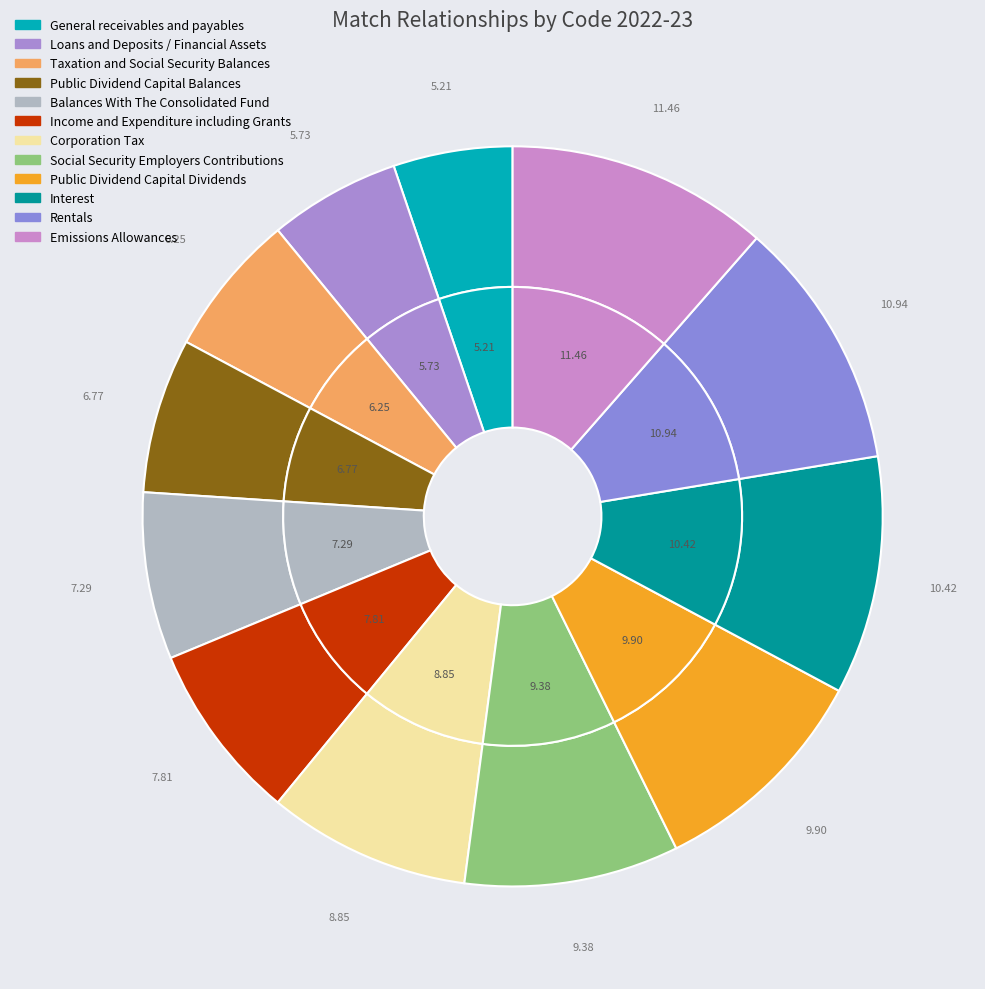

The Public Dividend Capital Balances slice represents 19% of the pie. True or false?

False